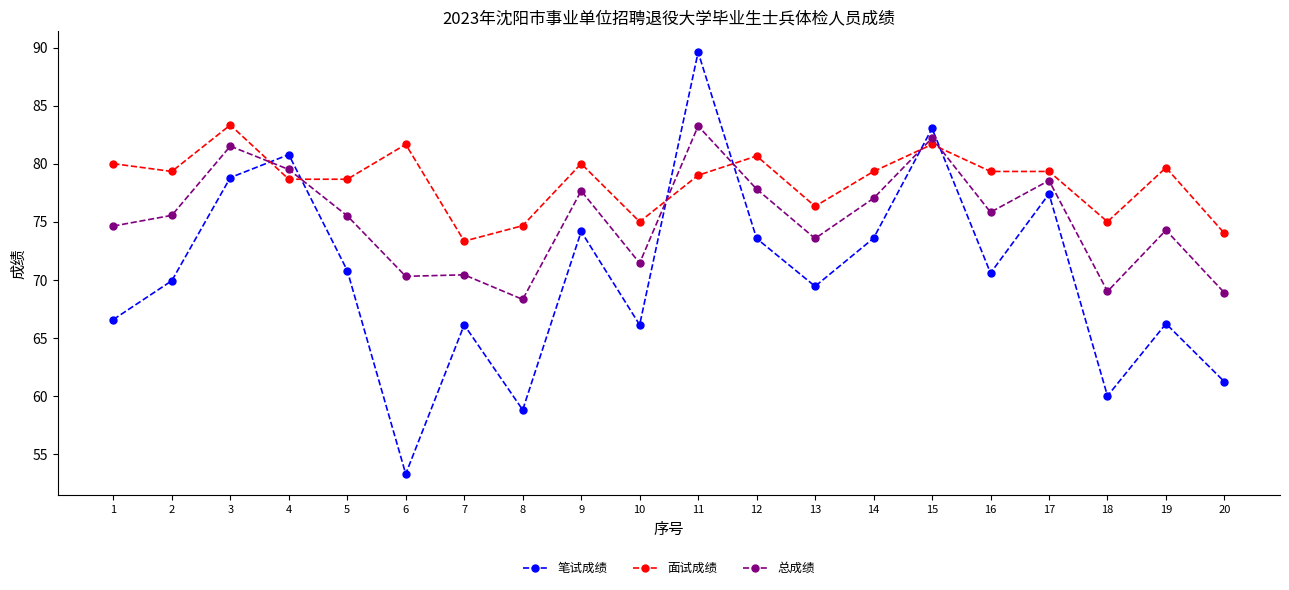

Which series has the largest total across all categories?

面试成绩